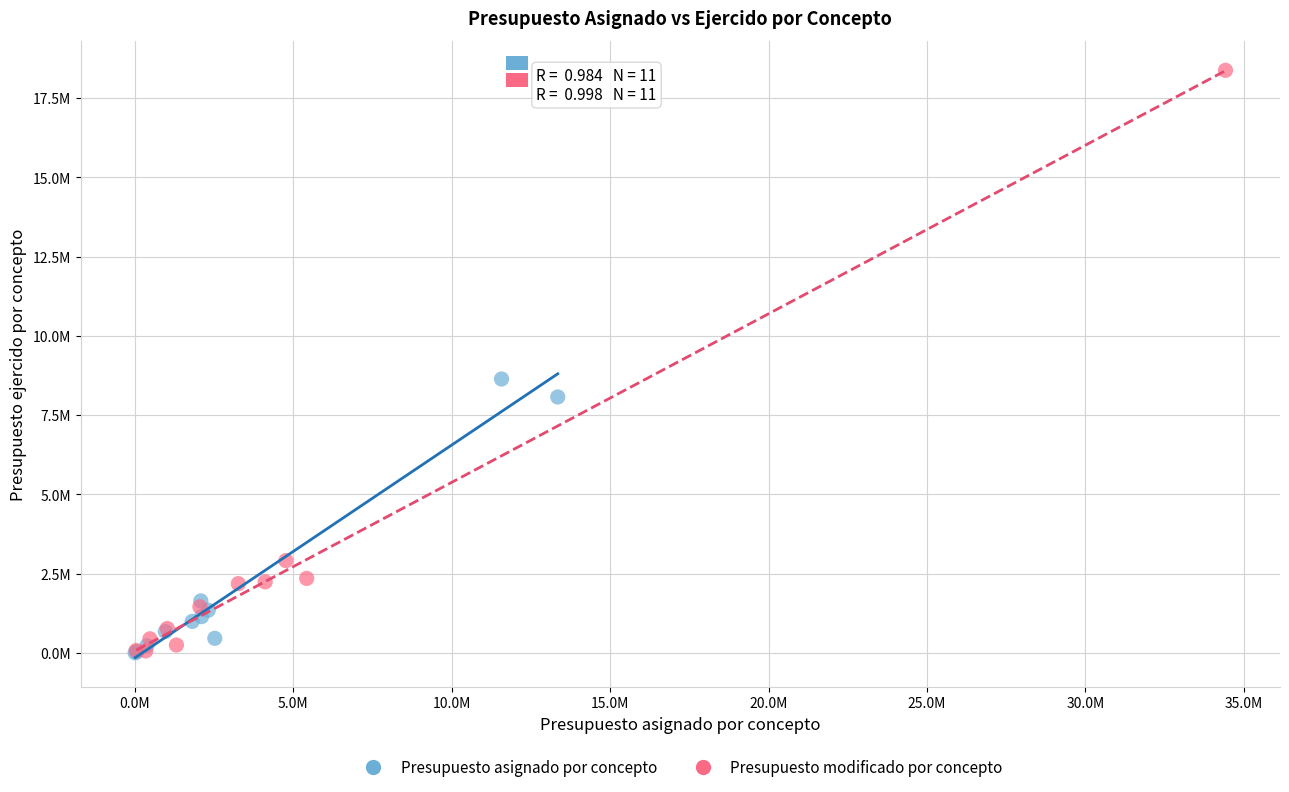

What are all the series names shown in the legend?

Presupuesto asignado por concepto, Presupuesto modificado por concepto